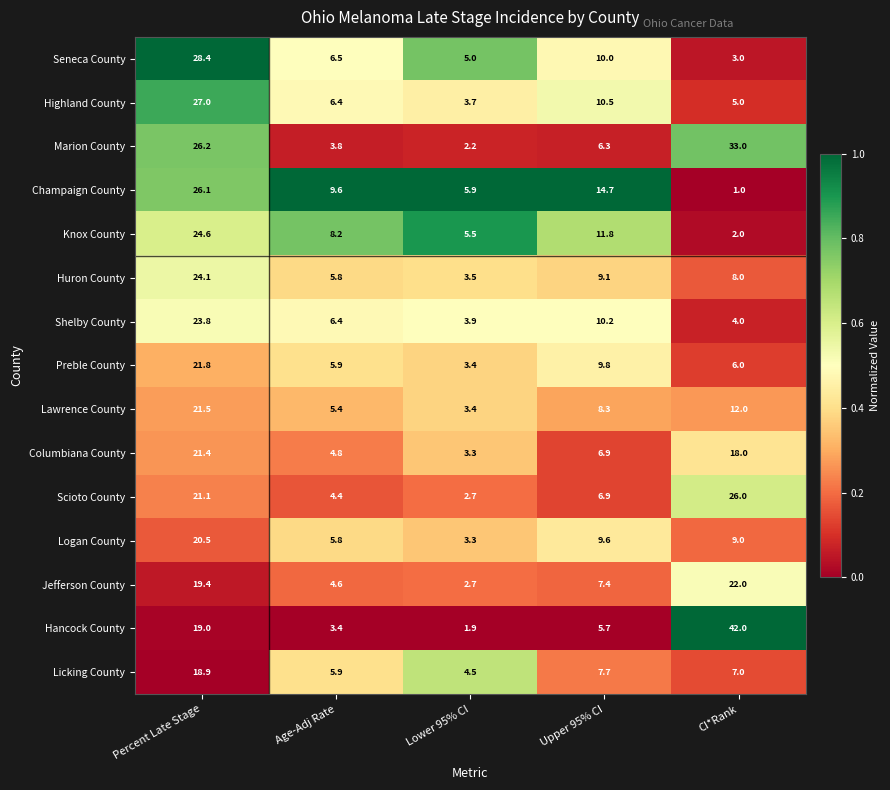

Which series has the largest total across all categories?

Hancock County